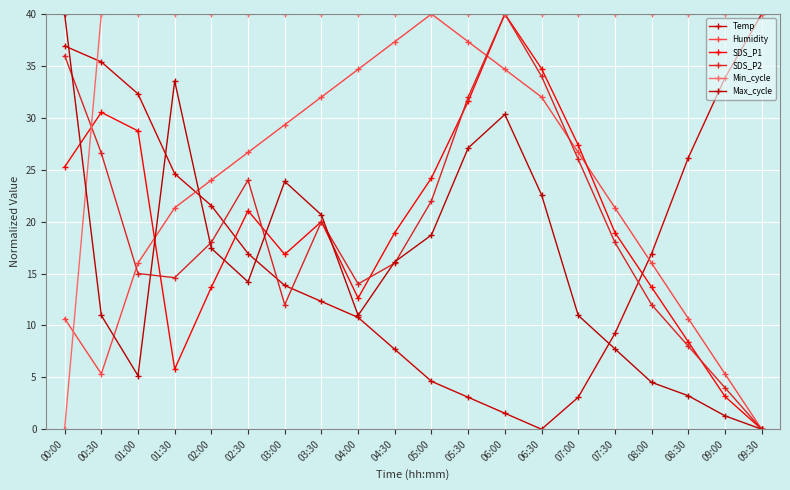

How many times do Max_cycle and Temp cross each other?

5